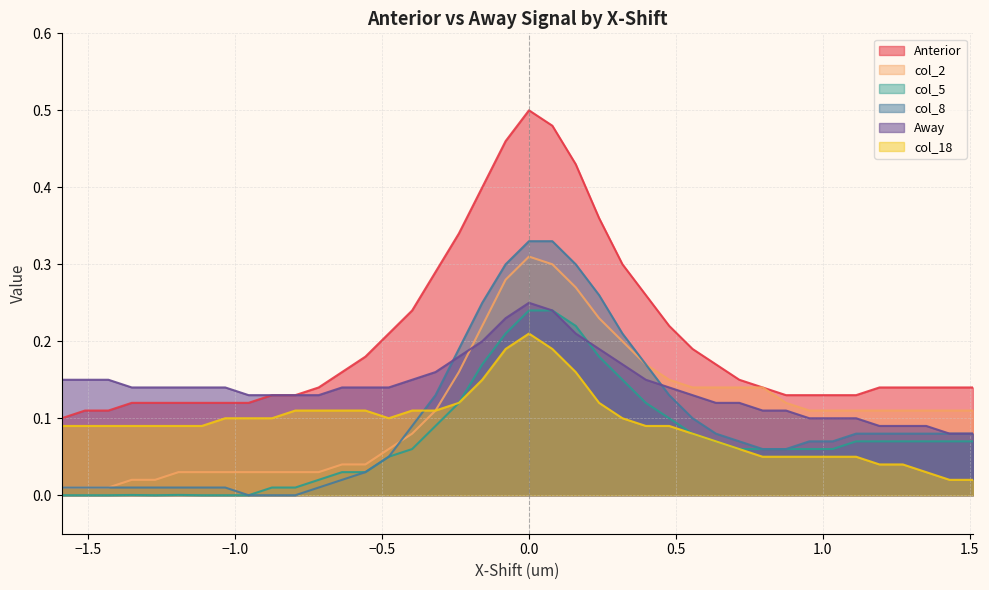

Which series has the widest spread of values?

Anterior